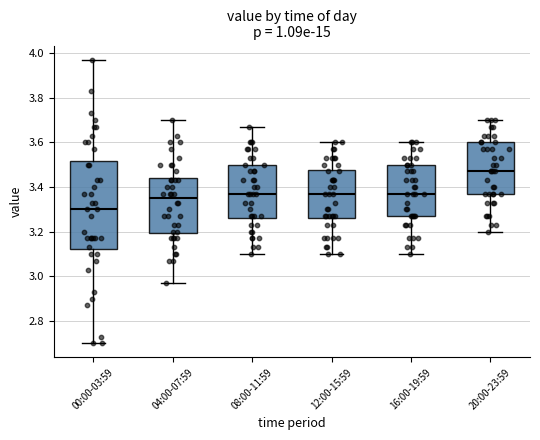

Which box is the tallest, from its lower edge to its upper edge?

00:00-03:59